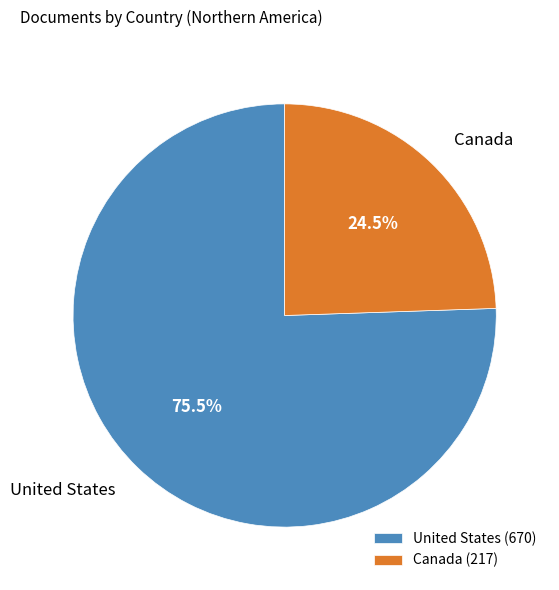

What is the largest slice in the pie chart?

United States